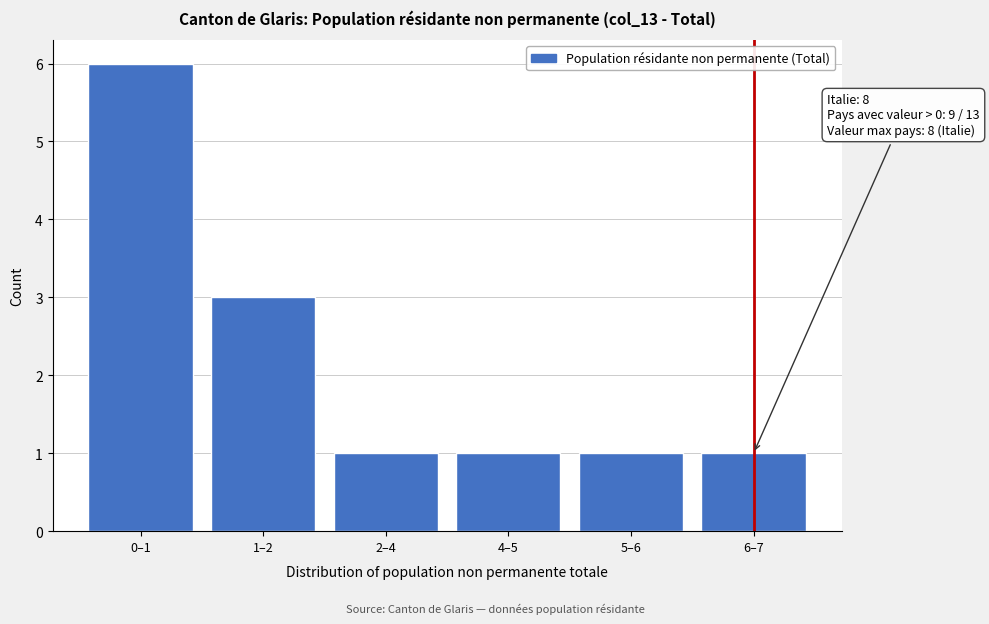

Reading right to left, list all the values displayed in this chart.

6–7=1	5–6=1	4–5=1	2–4=1	1–2=3	0–1=6